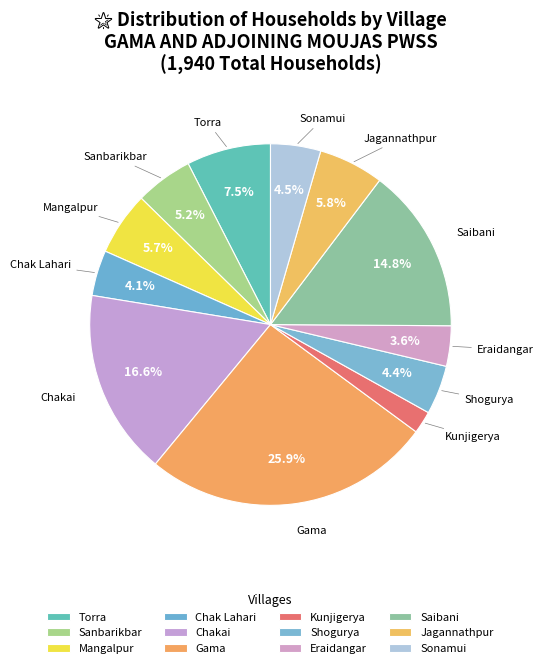

Approximately how many times larger is the value at Sonamui compared to Mangalpur?

0.8